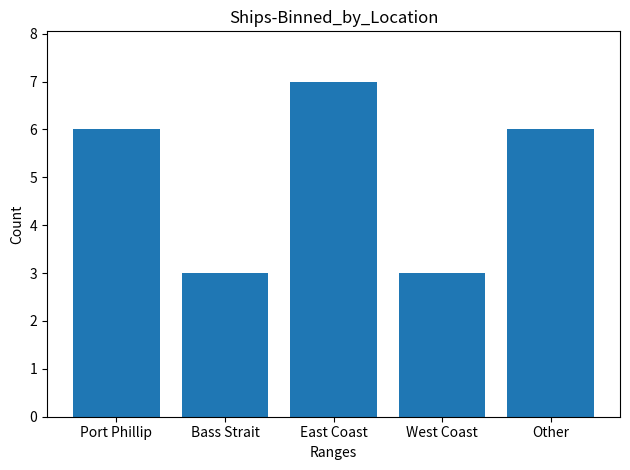

Count the number of categories in the chart.

5